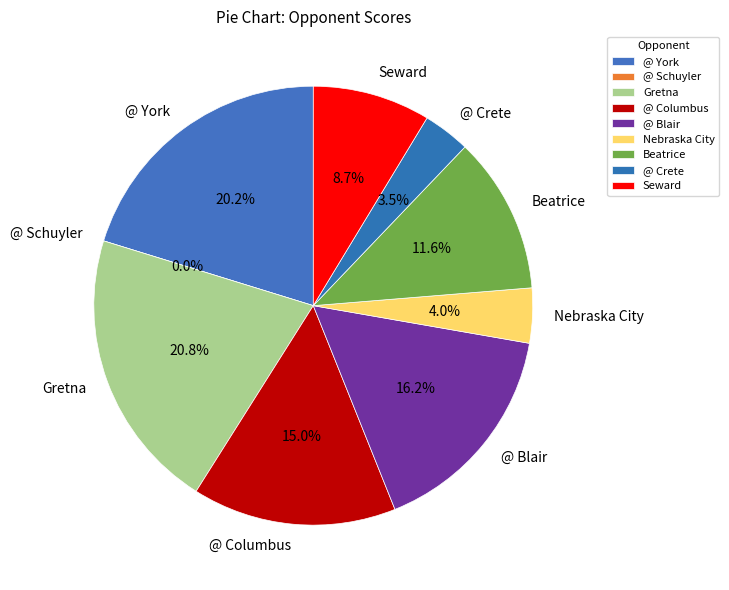

What is the change in value from @ Schuyler to @ Blair?

+28